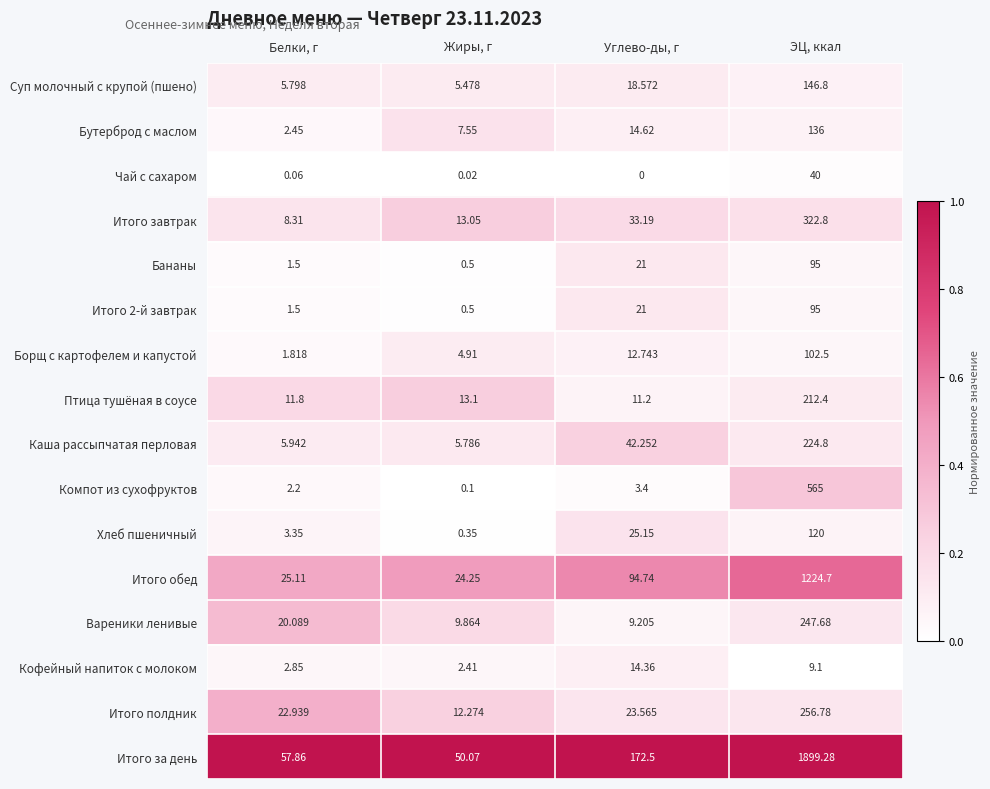

Count the number of categories in the chart.

4